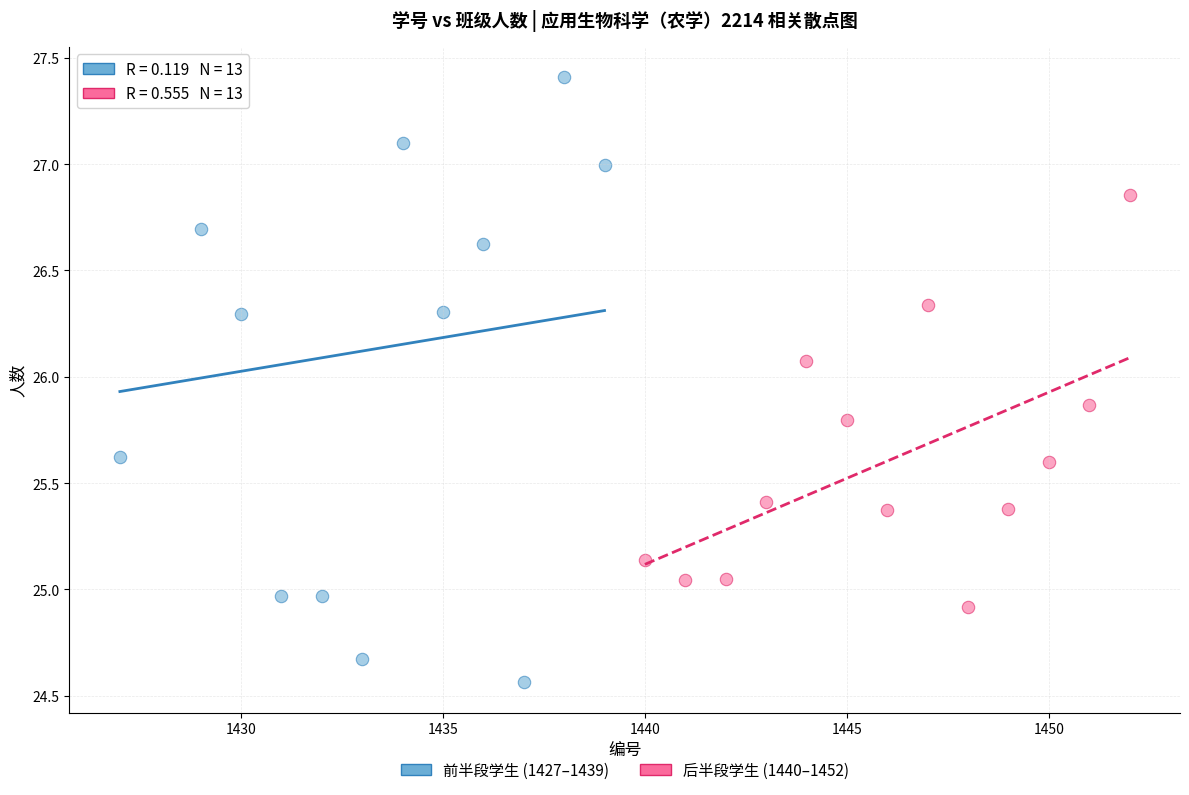

Which series reaches the maximum Y coordinate?

前半段学生 (1427–1439)